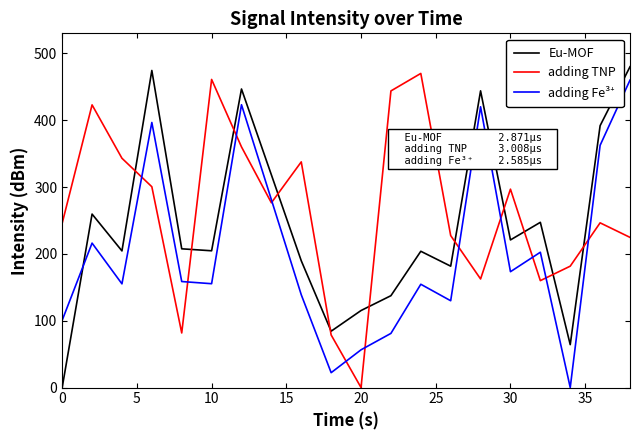

What is the highest value of the adding TNP series?

470.0